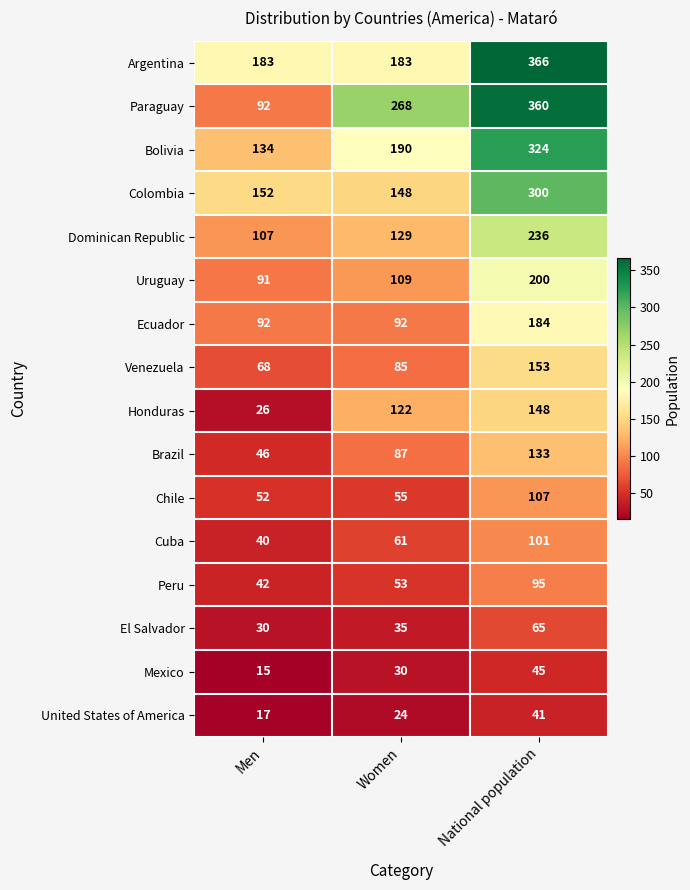

What is the average value of the Cuba series?

67